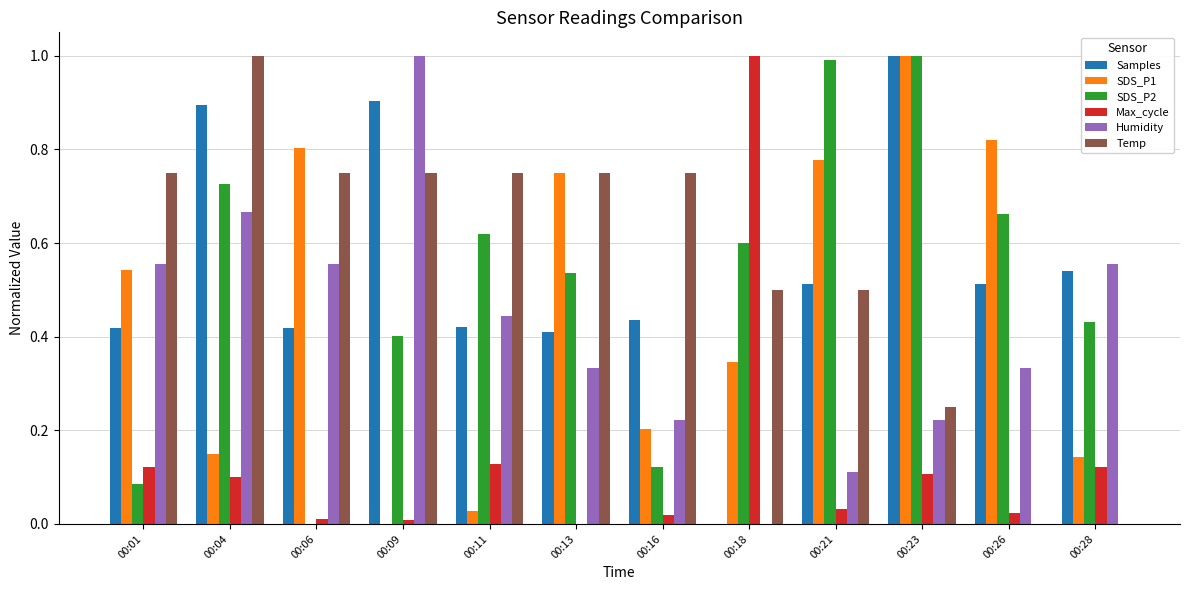

What is the sum of all Max_cycle values?

1.7